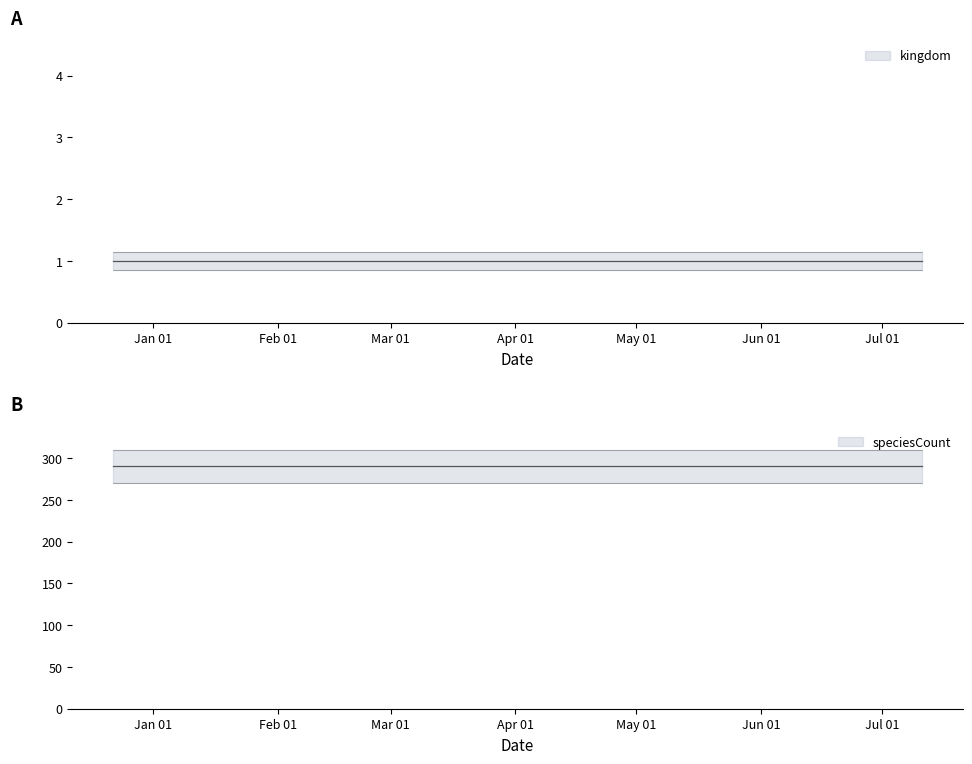

Reading left to right, what are all the values shown in this chart?

kingdom: 2017-12-22=1	2018-04-09=1	2018-07-11=1
speciesCount: 2017-12-22=290	2018-04-09=290	2018-07-11=290